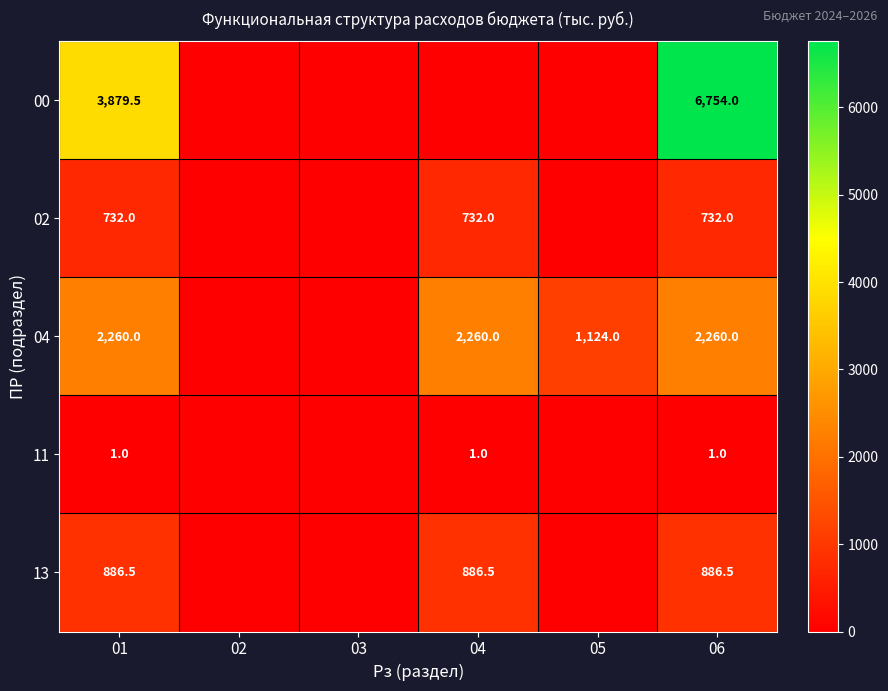

Which series changed the most between 01 and 06?

00